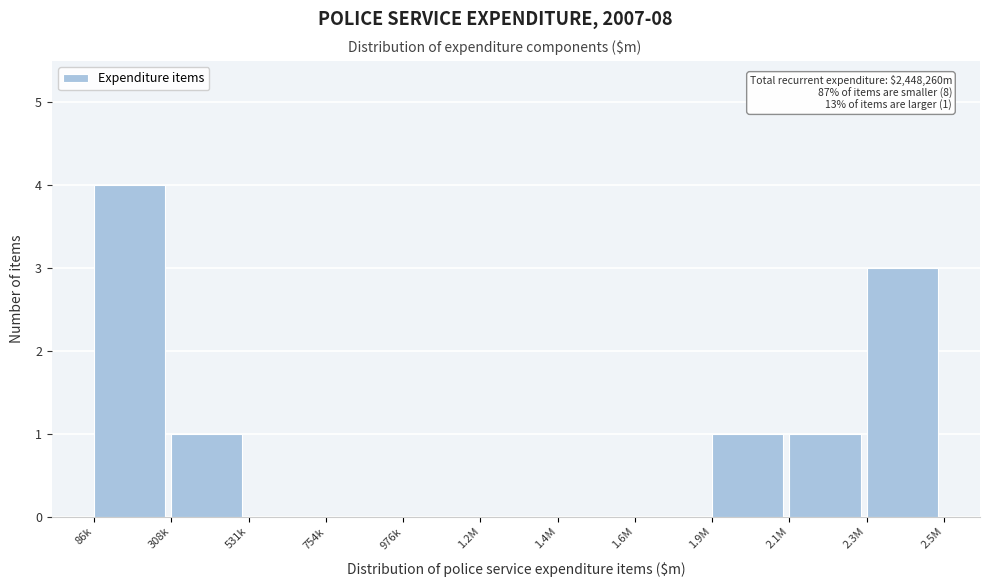

Reading left to right, what are all the values shown in this chart?

86k=4	308k=1	531k=0	754k=0	976k=0	1.2M=0	1.4M=0	1.6M=0	1.9M=1	2.1M=1	2.3M=3